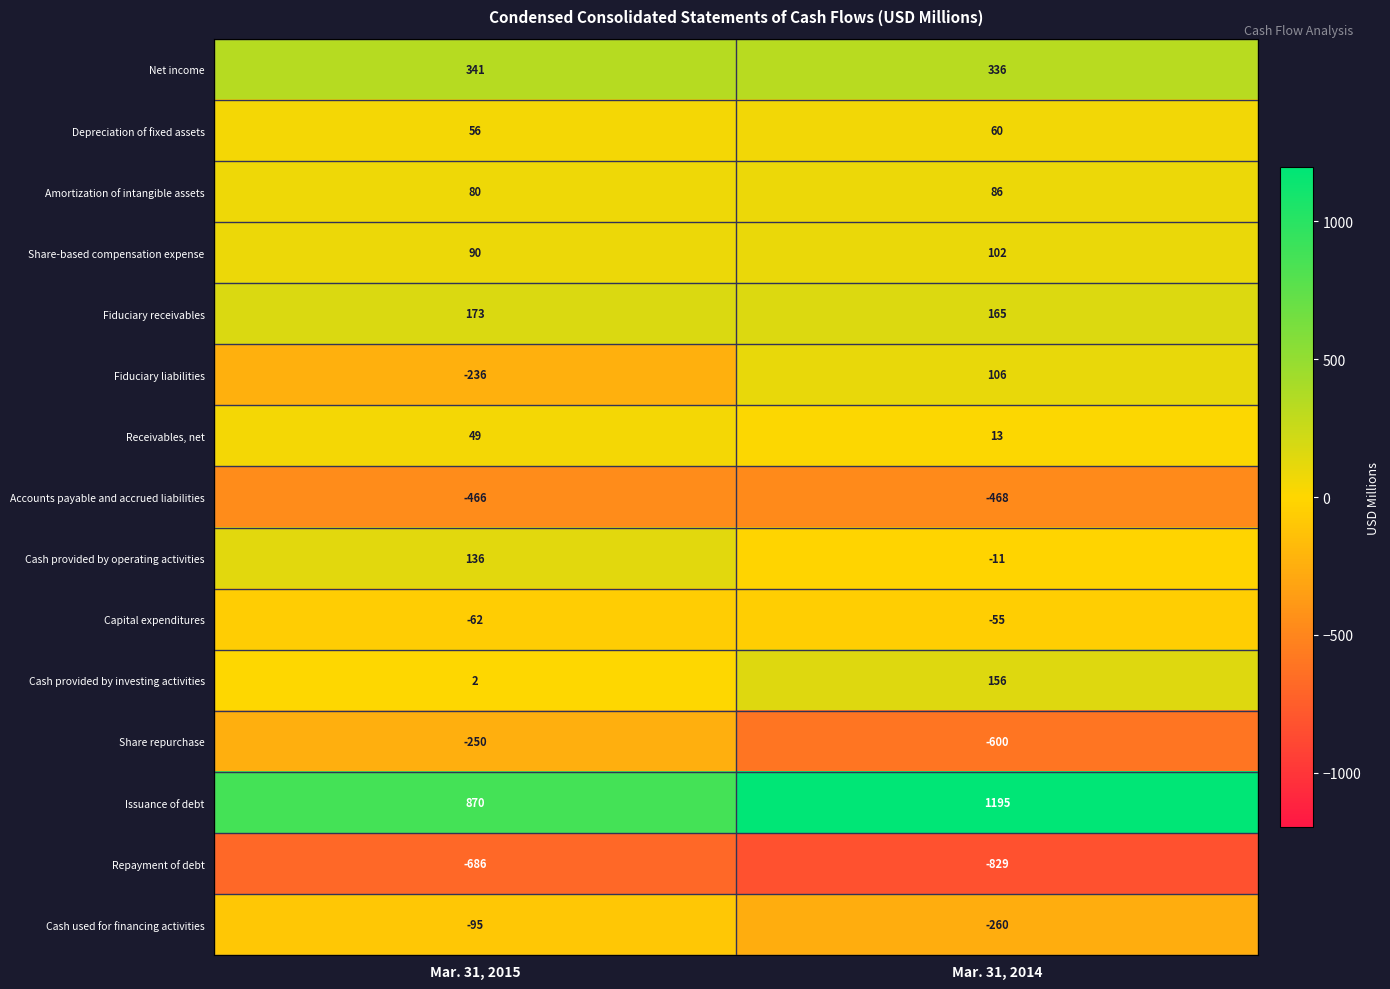

At Mar. 31, 2014, list the series in order from largest to smallest.

Issuance of debt, Net income, Fiduciary receivables, Cash provided by investing activities, Fiduciary liabilities, Share-based compensation expense, Amortization of intangible assets, Depreciation of fixed assets, Receivables, net, Cash provided by operating activities, Capital expenditures, Cash used for financing activities, Accounts payable and accrued liabilities, Share repurchase, Repayment of debt